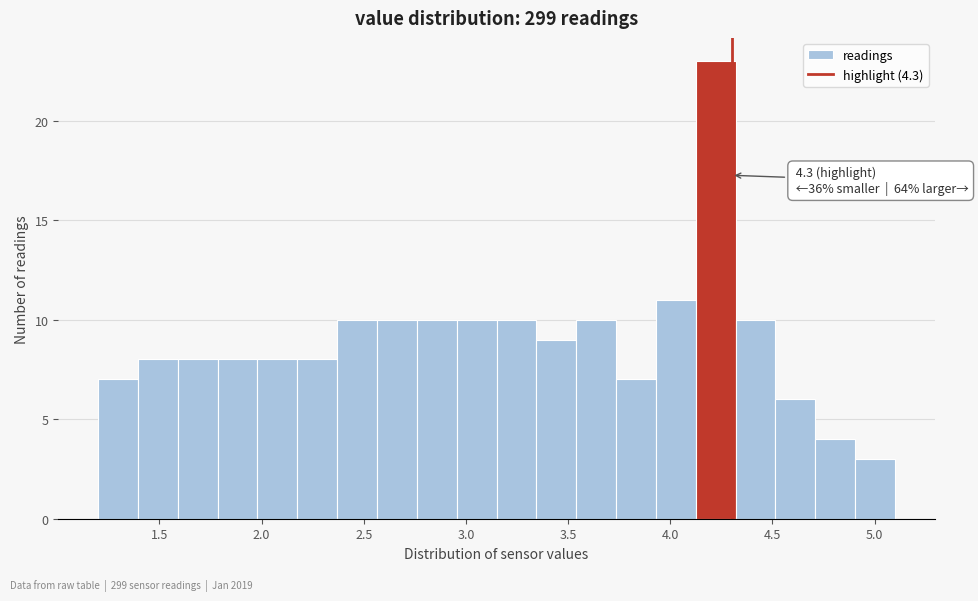

Read against the x-axis, roughly where is the centre of the tallest bar?

4.20